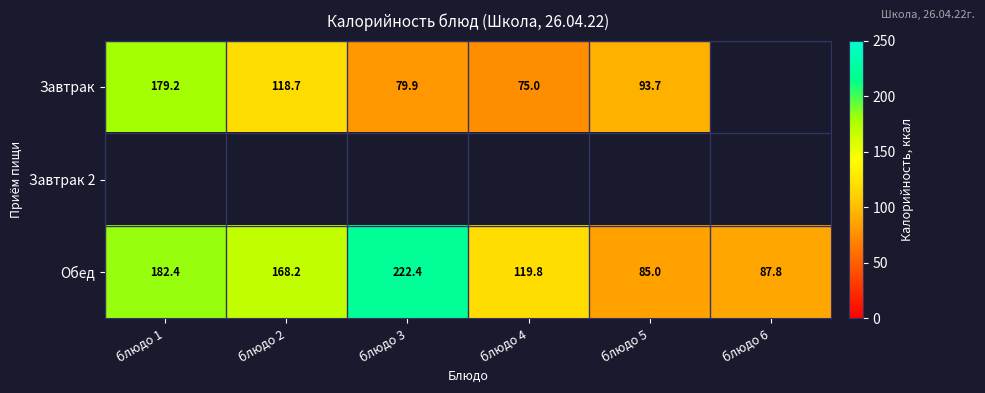

How many values in the Обед series exceed 168?

3